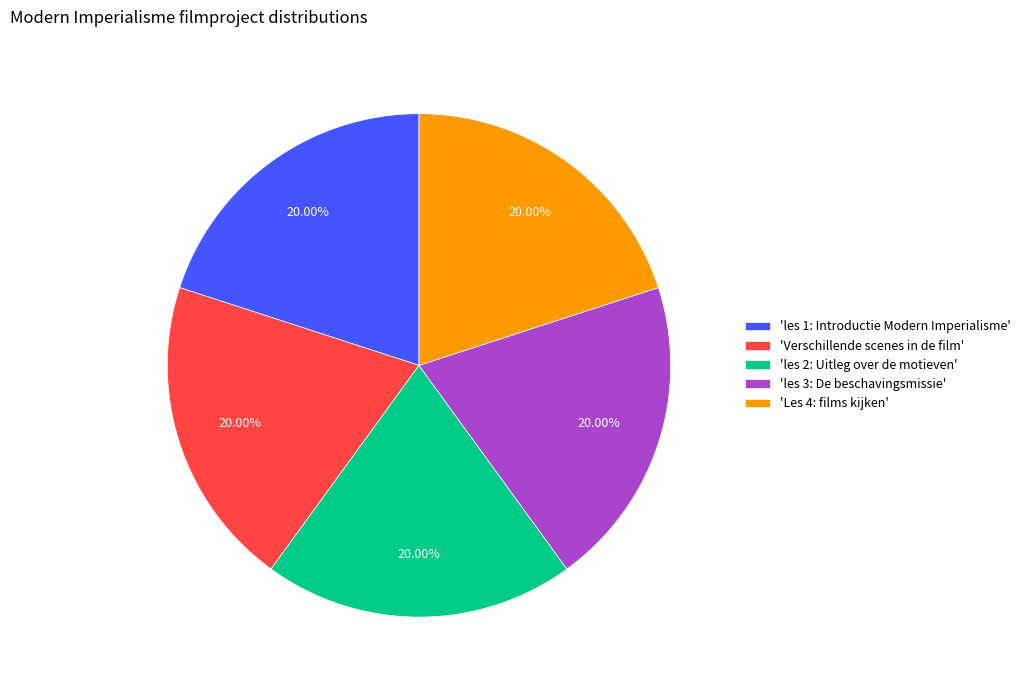

What is the ratio of the value at 'les 2: Uitleg over de motieven' to the value at 'Verschillende scenes in de film'?

1.0